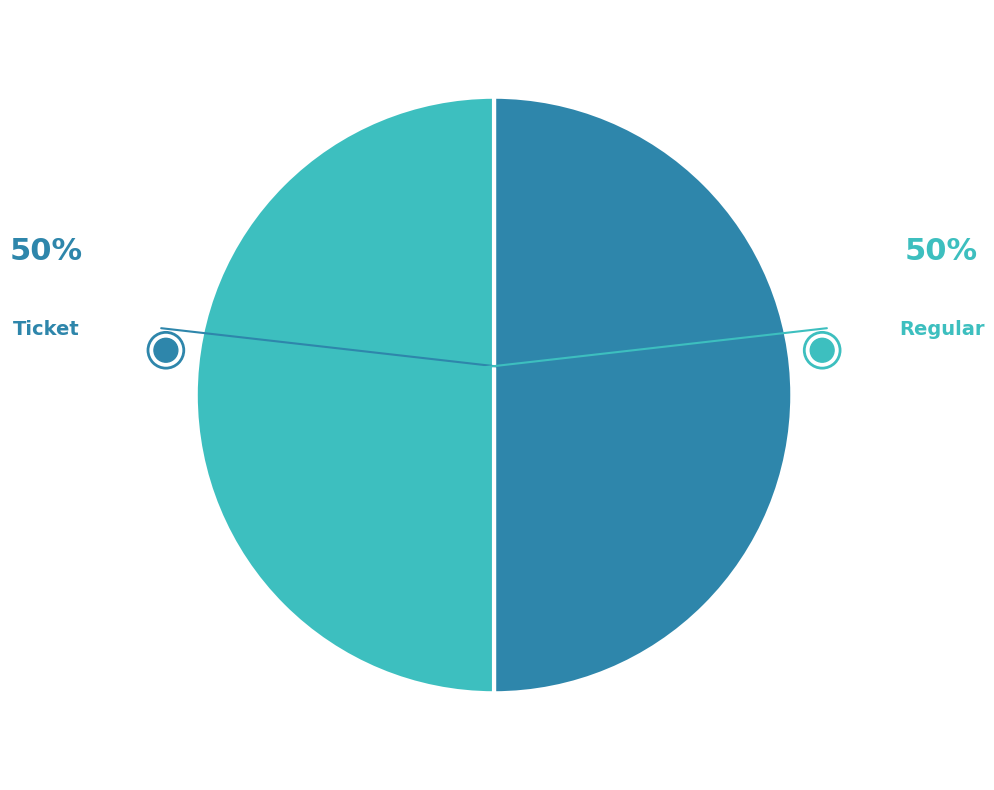

How many slices are in this pie chart?

2